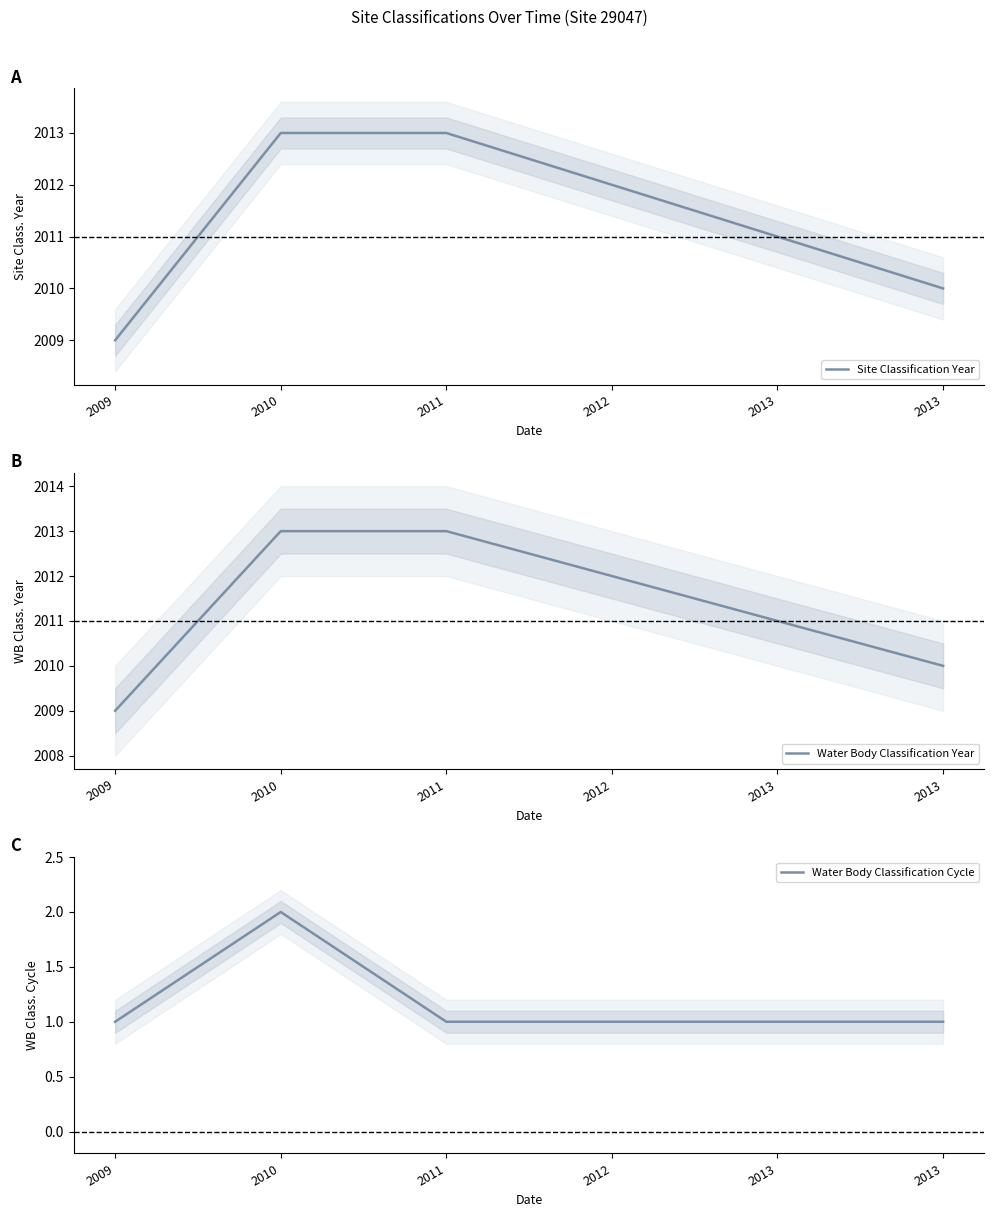

Which series changed the most between 2010 and 2013?

Site Classification Year